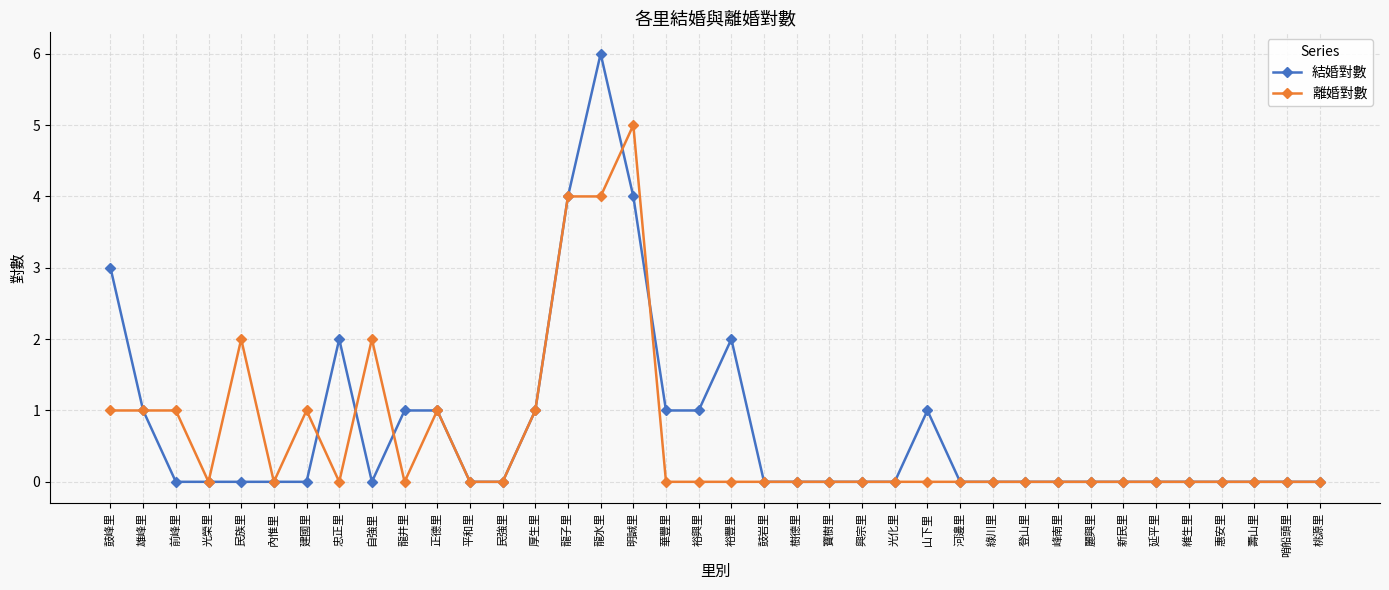

Reading left to right, transcribe all the data shown in this chart.

結婚對數: 3	1	0	0	0	0	0	2	0	1	1	0	0	1	4	6	4	1	1	2	0	0	0	0	0	1	0	0	0	0	0	0	0	0	0	0	0	0
離婚對數: 1	1	1	0	2	0	1	0	2	0	1	0	0	1	4	4	5	0	0	0	0	0	0	0	0	0	0	0	0	0	0	0	0	0	0	0	0	0